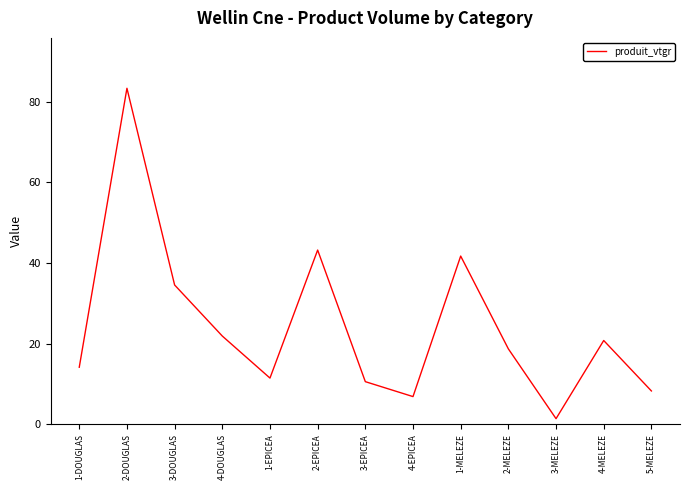

Where is the first local maximum?

2-DOUGLAS